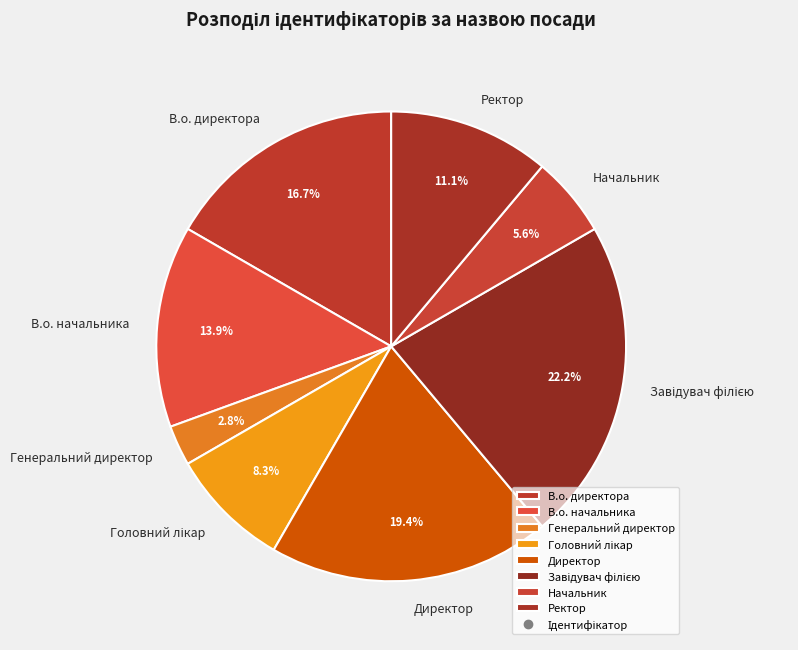

Approximately how many times larger is the value at Ректор compared to Директор?

0.6